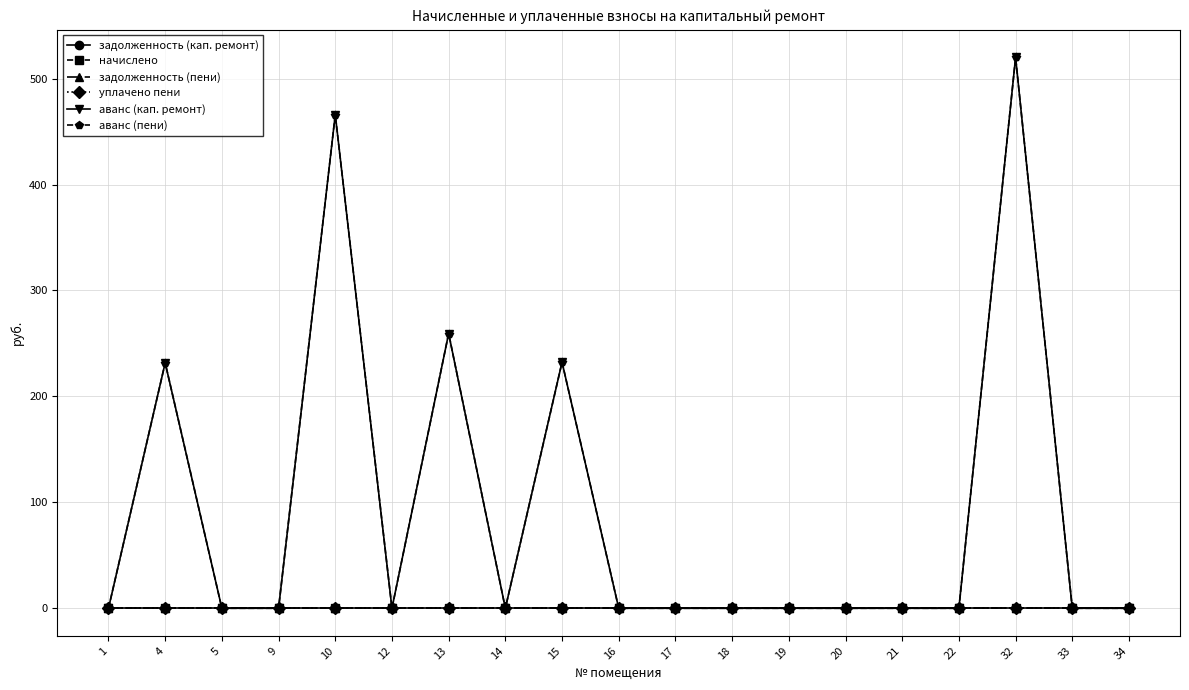

True or false: начислено has more than 0 interior local peaks.

False